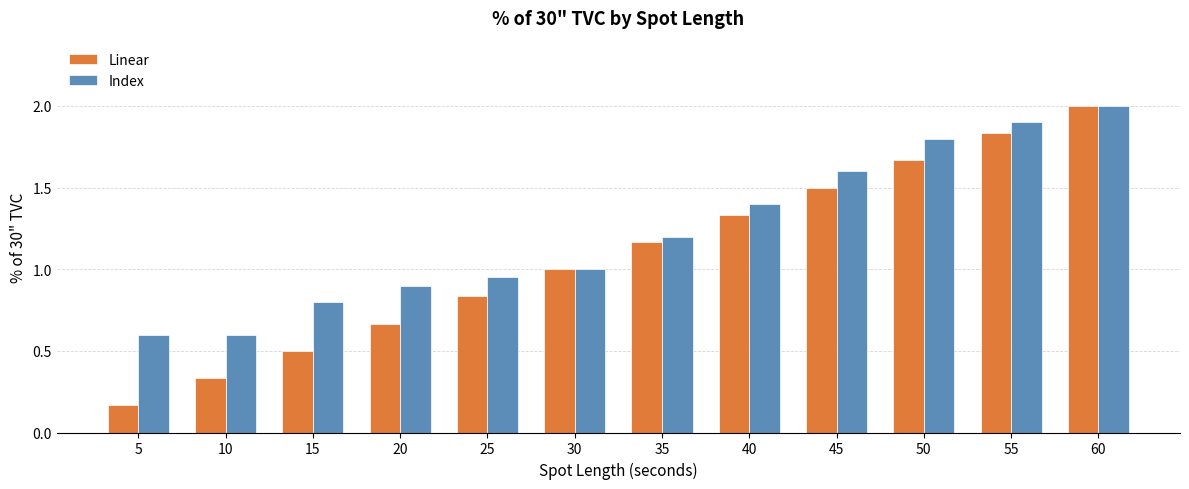

What is the difference between the maximum and second lowest values in the Index series?

1.4